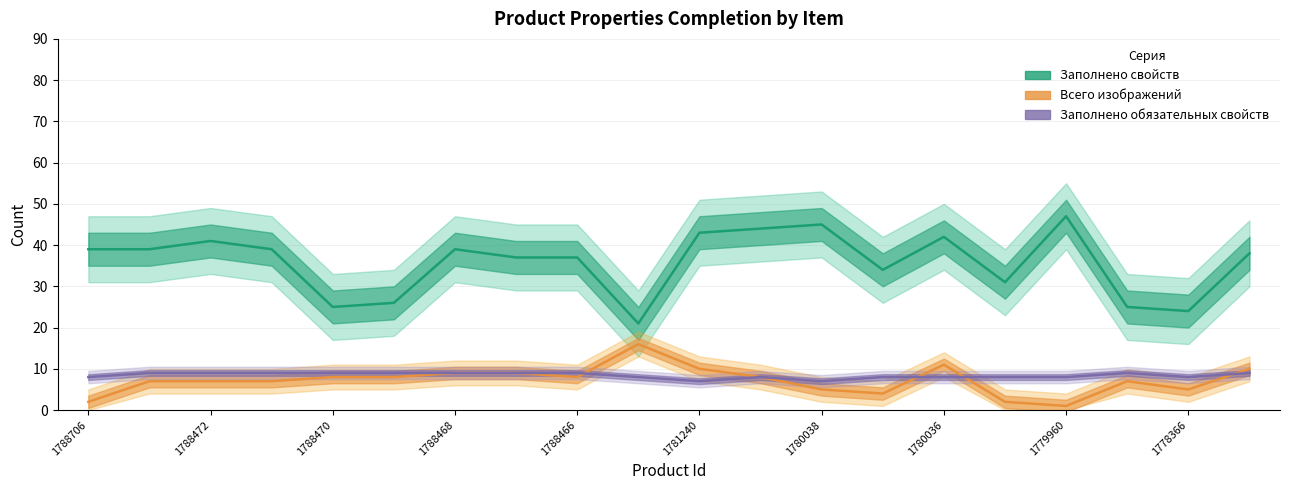

Reading right to left, transcribe all the data shown in this chart.

Заполнено свойств: 38	24	25	47	31	42	34	45	44	43	21	37	37	39	26	25	39	41	39	39
Всего изображений: 10	5	7	1	2	11	4	5	8	10	16	8	9	9	8	8	7	7	7	2
Заполнено обязательных свойств: 9	8	9	8	8	8	8	7	8	7	8	9	9	9	9	9	9	9	9	8